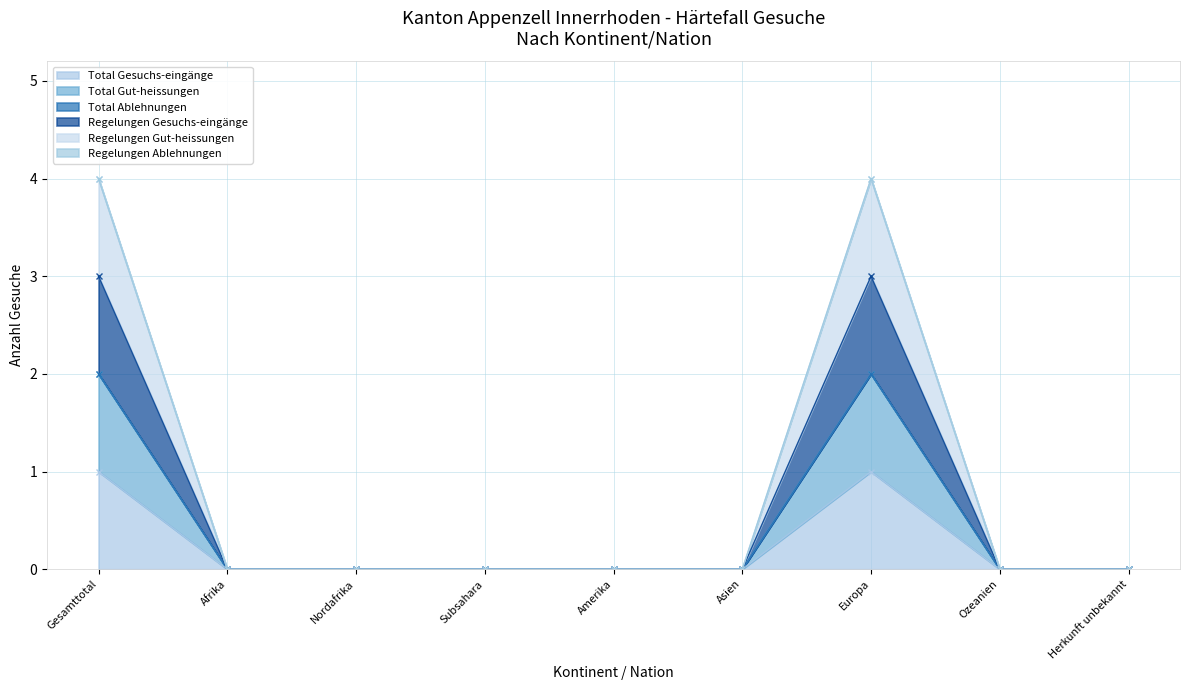

Where is Total Gut-heissungen nearest to the value 1?

Gesamttotal